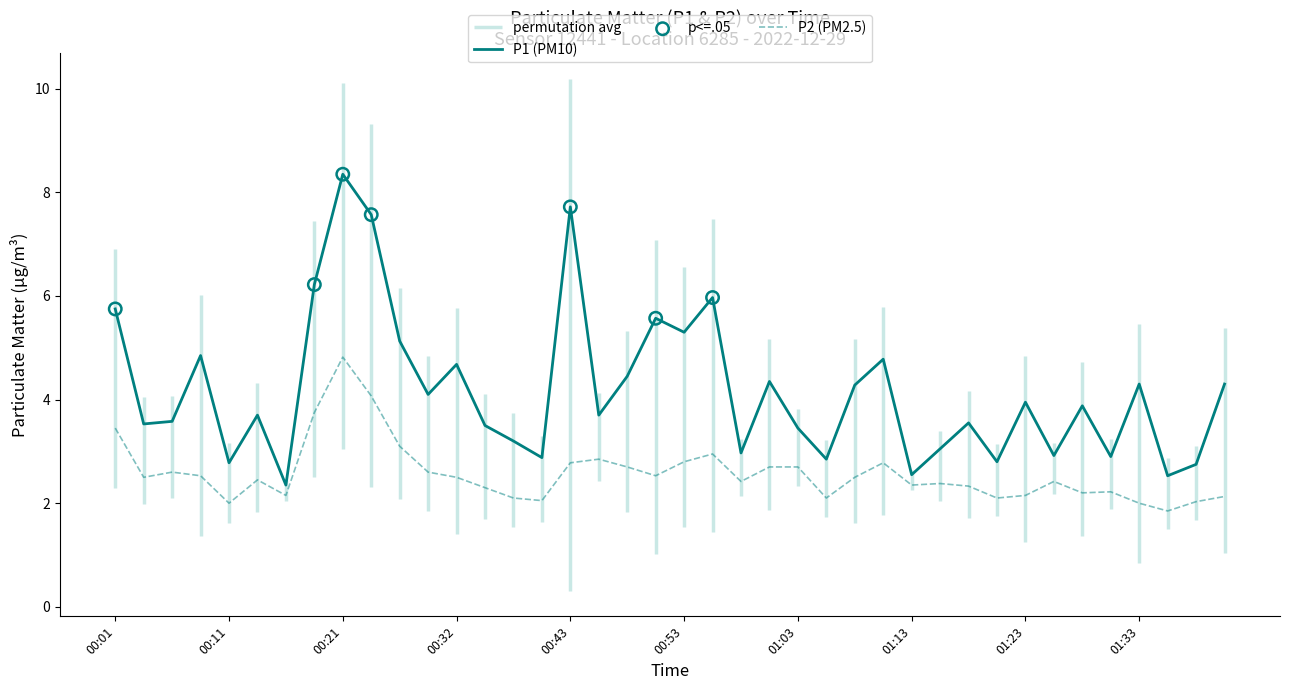

Is the value of P1 at 01:08 greater than the value of P2 at 01:01?

Yes